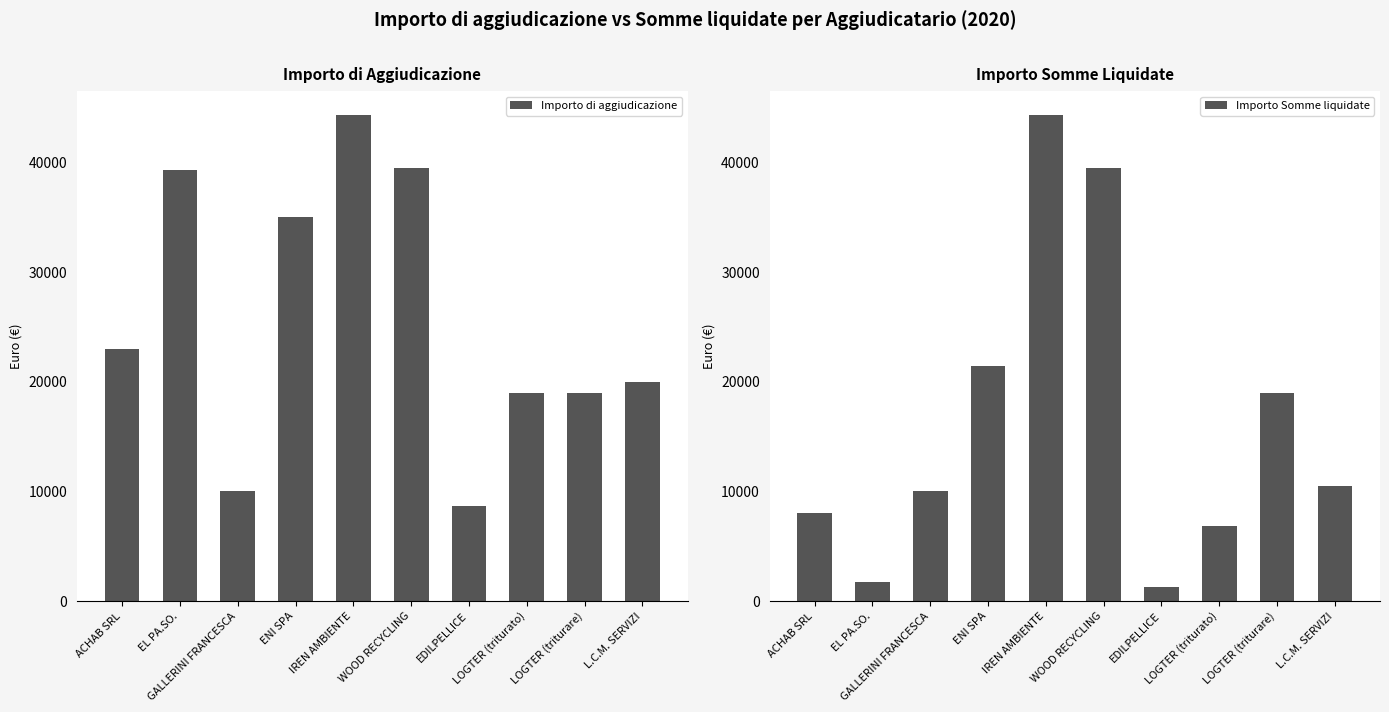

What is the difference between the highest and lowest values at L.C.M. SERVIZI?

9465.3